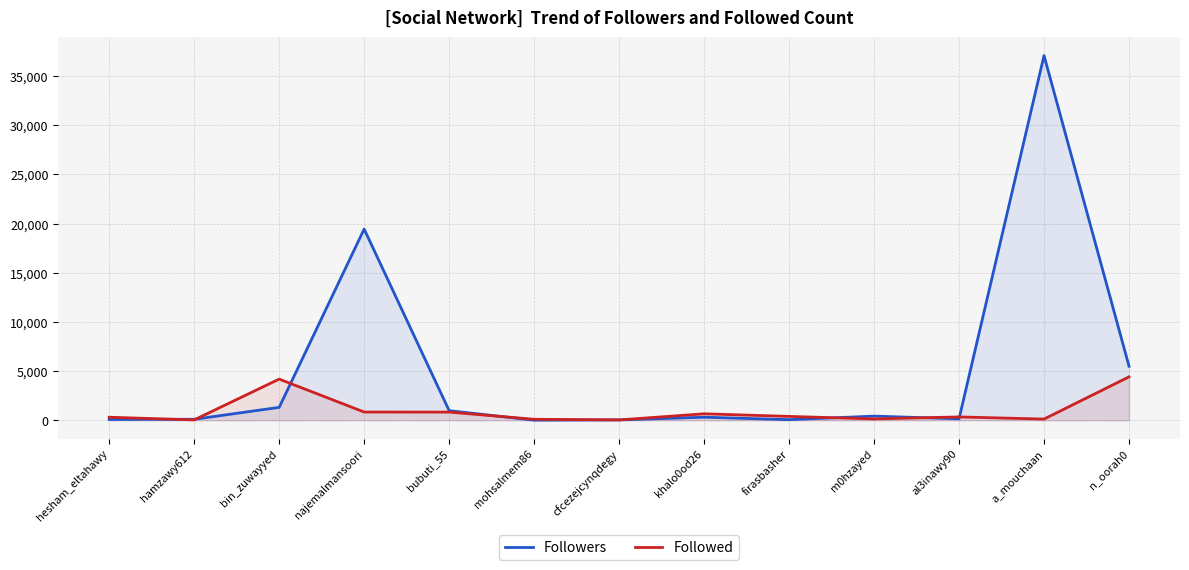

Reading left to right, list all the values displayed in this chart.

Followers: 89	107	1316	19446	981	16	42	318	66	427	156	37086	5504
Followed: 315	43	4191	843	836	107	43	662	398	142	345	127	4419